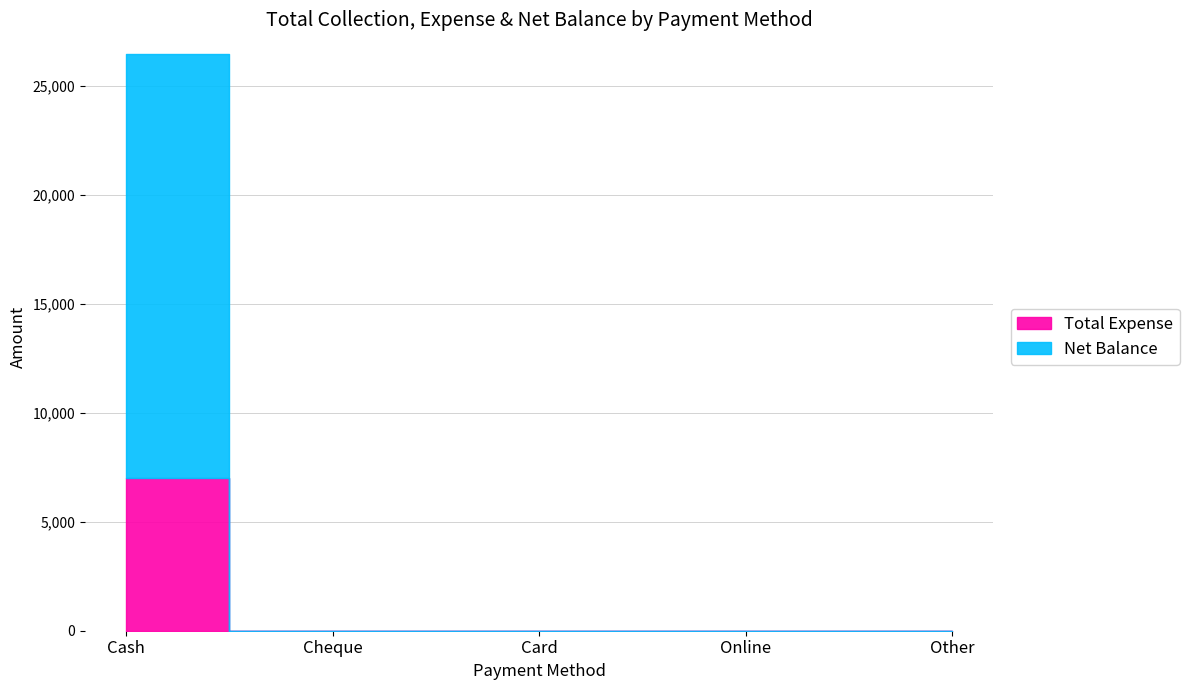

Which category has the lowest value in the Net Balance series?

Cheque